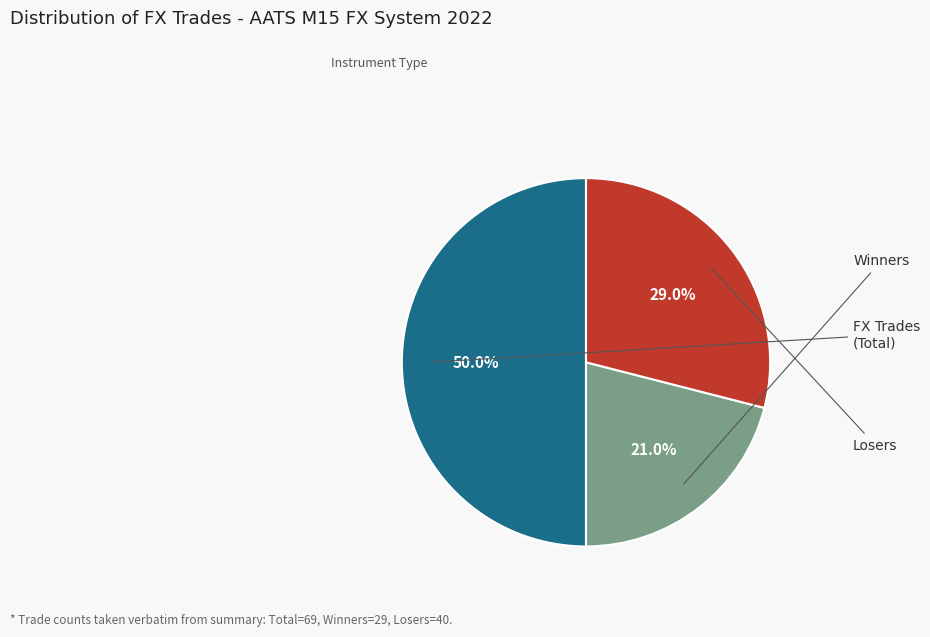

How many segments does this pie chart have?

3